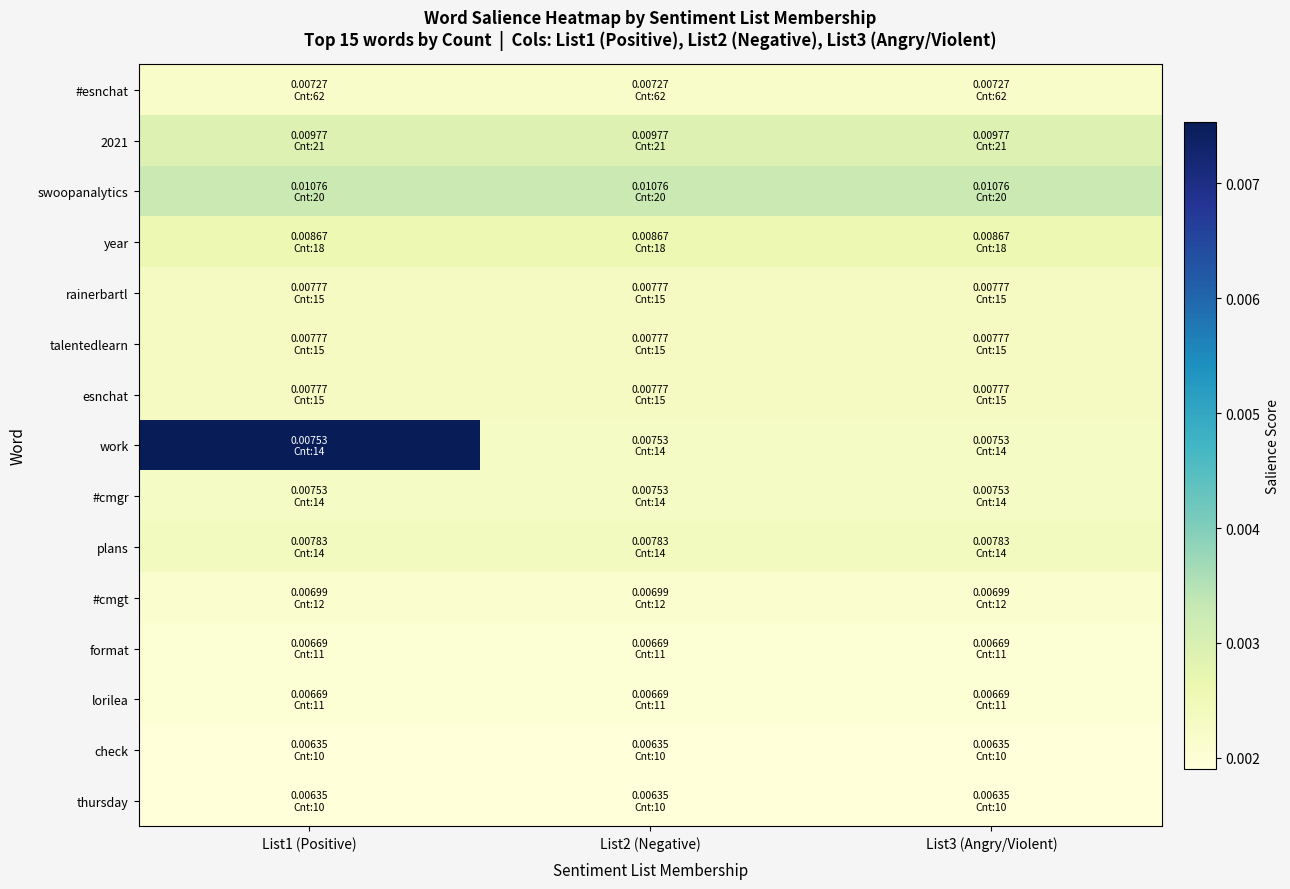

At which category does the chart reach its peak across all series?

List1 (Positive)